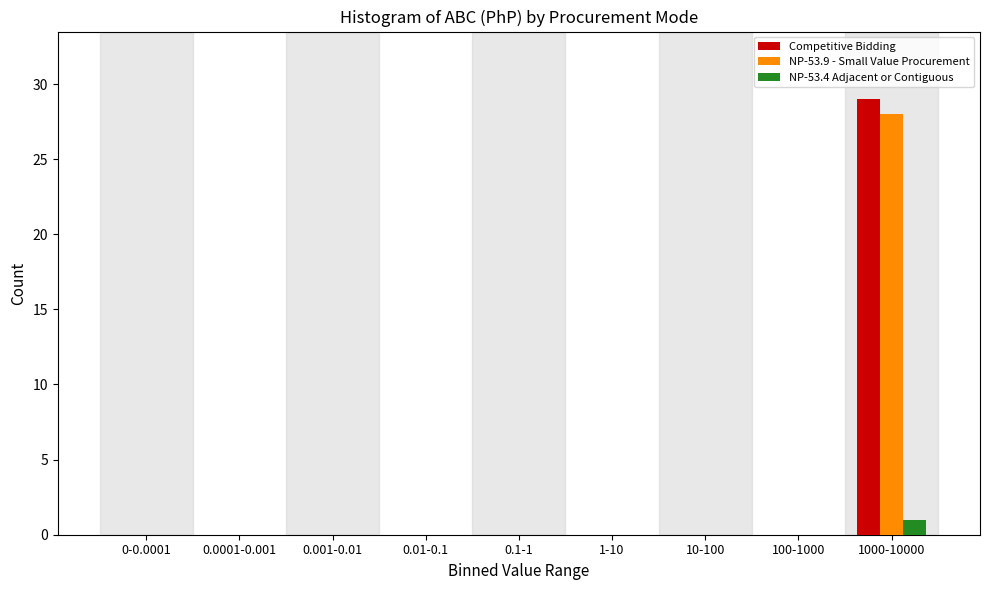

Reading left to right, transcribe all the data shown in this chart.

Competitive Bidding: 0-0.0001=0	0.0001-0.001=0	0.001-0.01=0	0.01-0.1=0	0.1-1=0	1-10=0	10-100=0	100-1000=0	1000-10000=29
NP-53.9 - Small Value Procurement: 0-0.0001=0	0.0001-0.001=0	0.001-0.01=0	0.01-0.1=0	0.1-1=0	1-10=0	10-100=0	100-1000=0	1000-10000=28
NP-53.4 Adjacent or Contiguous: 0-0.0001=0	0.0001-0.001=0	0.001-0.01=0	0.01-0.1=0	0.1-1=0	1-10=0	10-100=0	100-1000=0	1000-10000=1